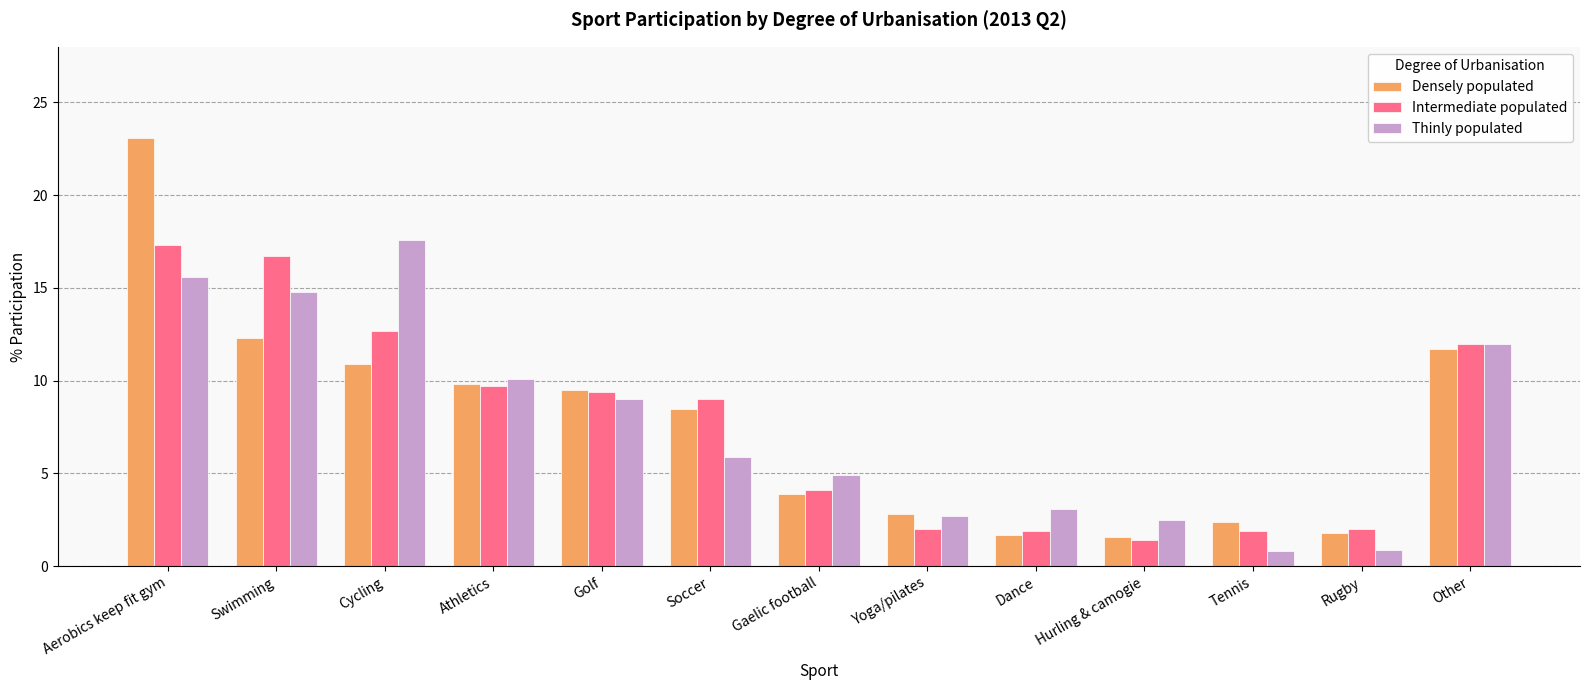

Is the value of Densely populated at Gaelic football greater than the value of Thinly populated at Hurling & camogie?

Yes